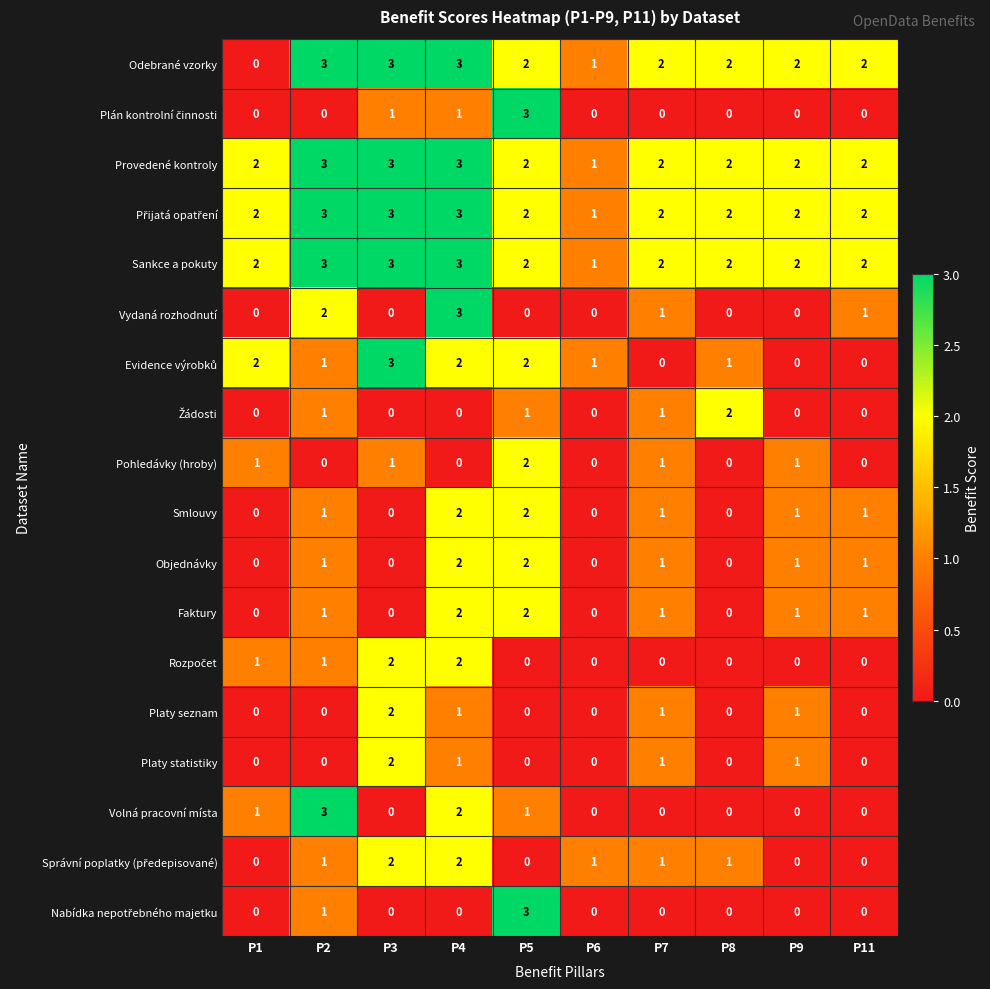

At how many categories does at least one series exceed 0?

10